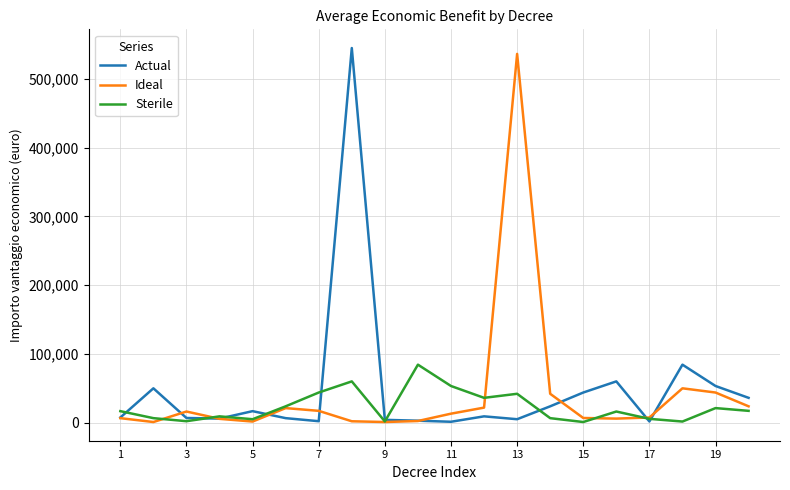

What is the highest value of the Ideal series?

536158.0